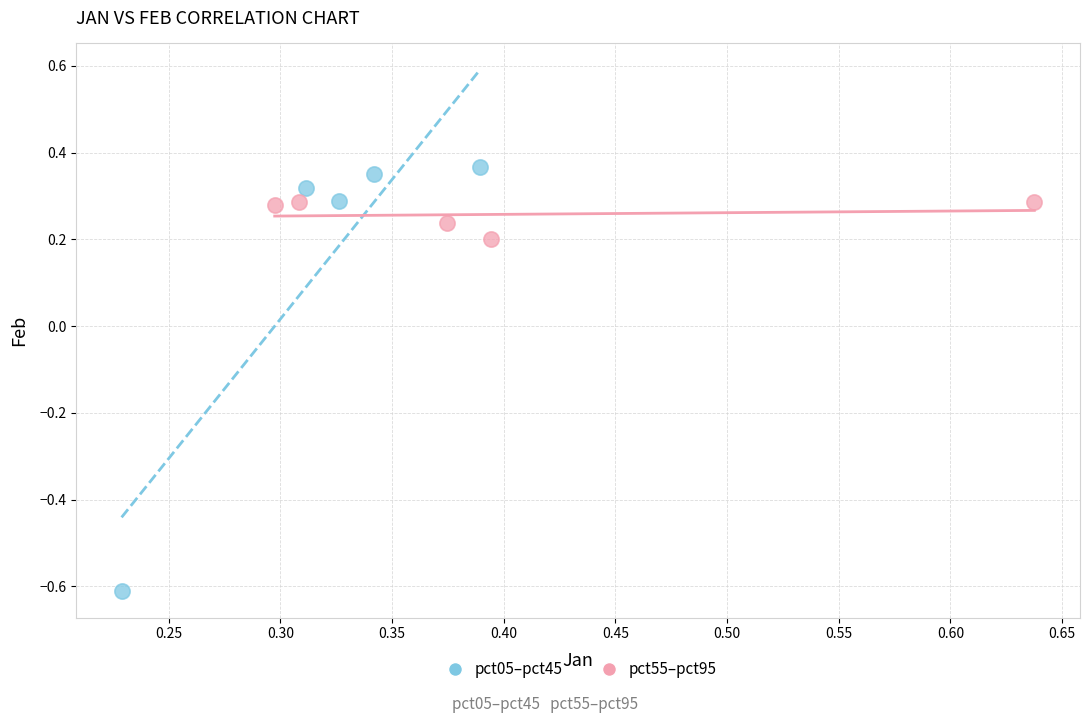

Which series has the largest Y range (max minus min)?

pct05–pct45